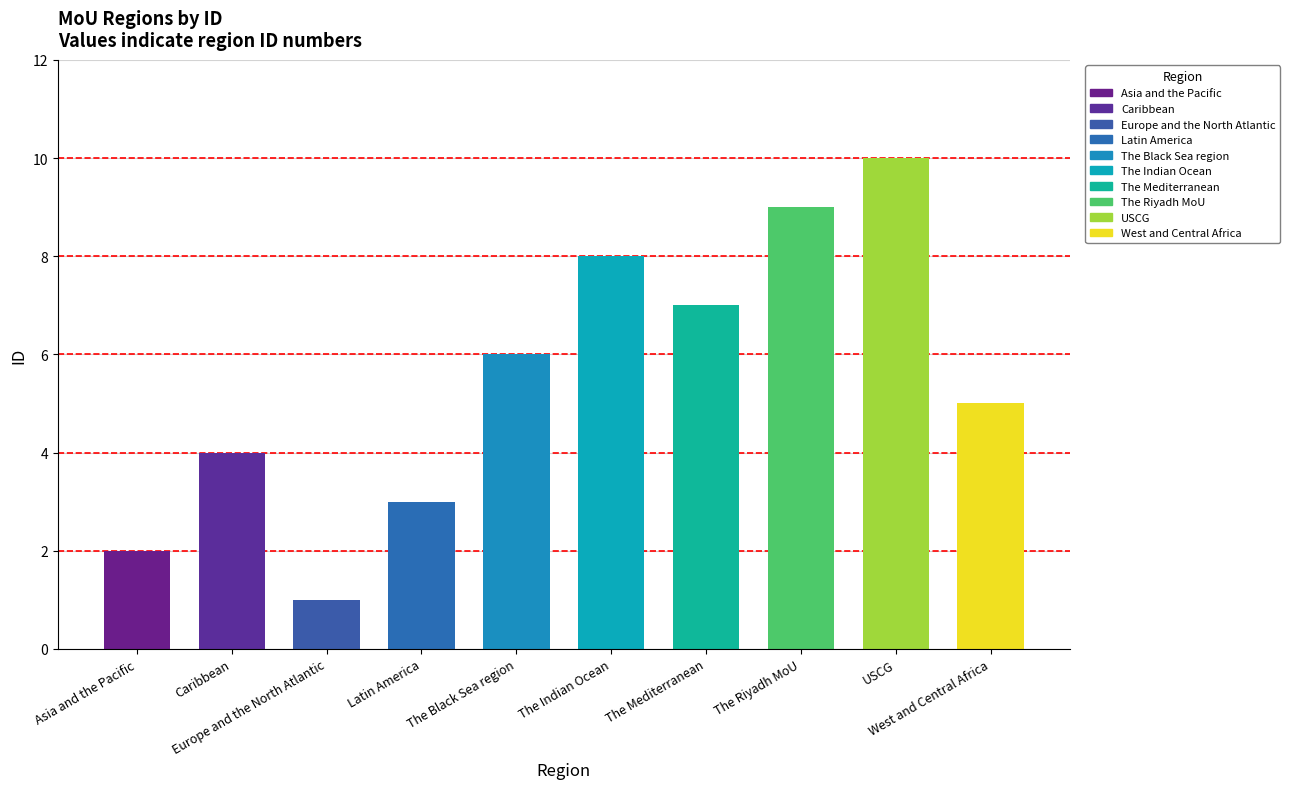

What is the label of the 3rd bar from the right?

The Riyadh MoU